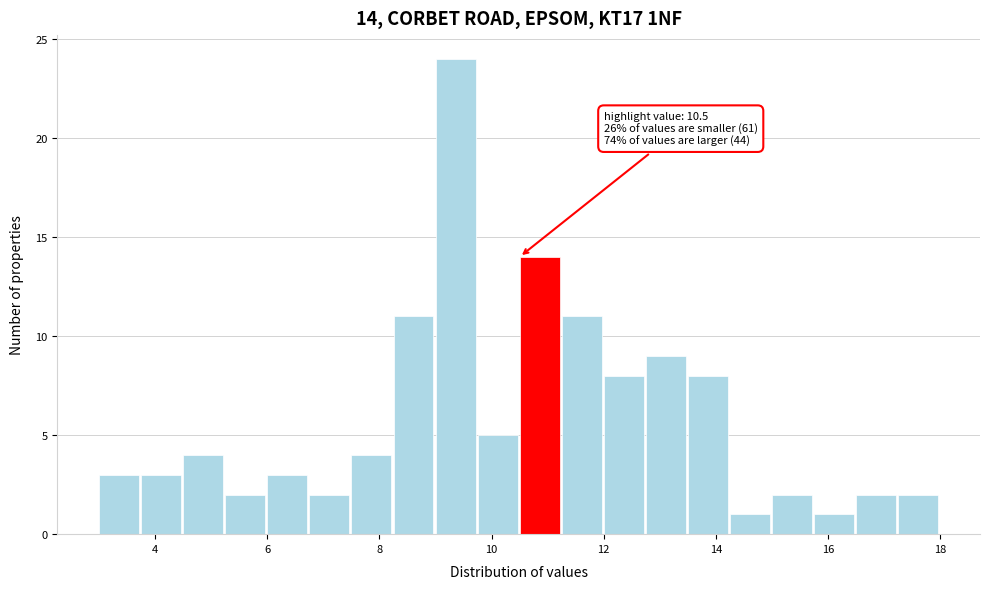

Around what value on the x-axis is the tallest bar? Give the approximate position of its centre, as read against the axis.

9.4